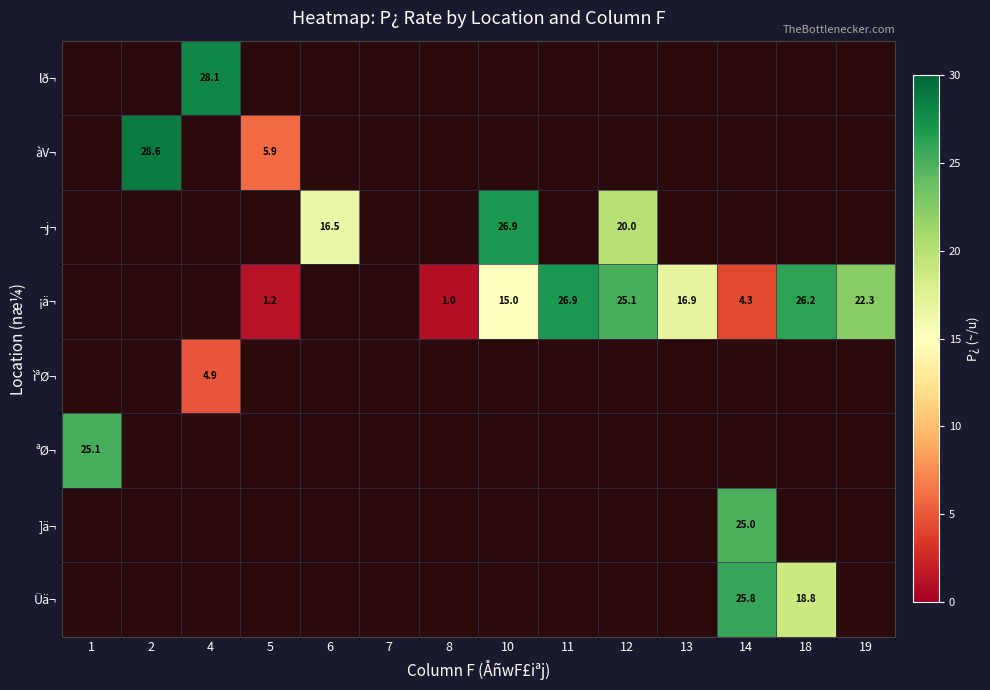

The ¡ä¬ series shows 1.0 at 8. True or false?

True